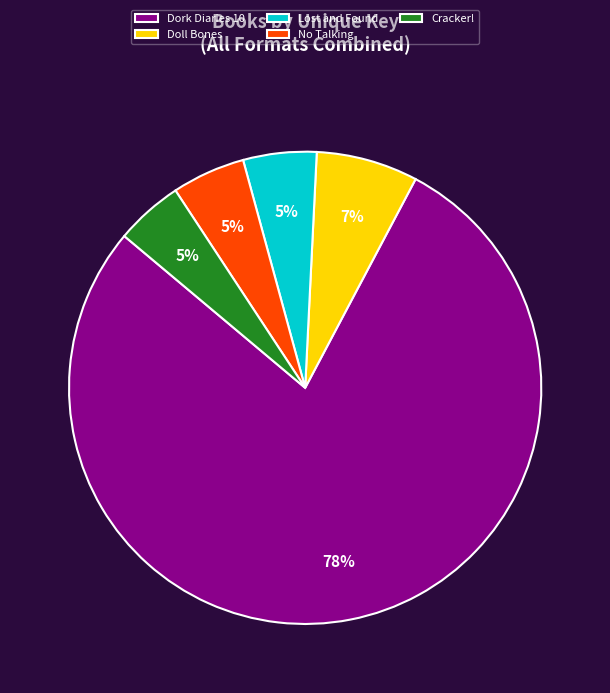

Is the sum of Cracker! and Lost and Found greater than half?

No